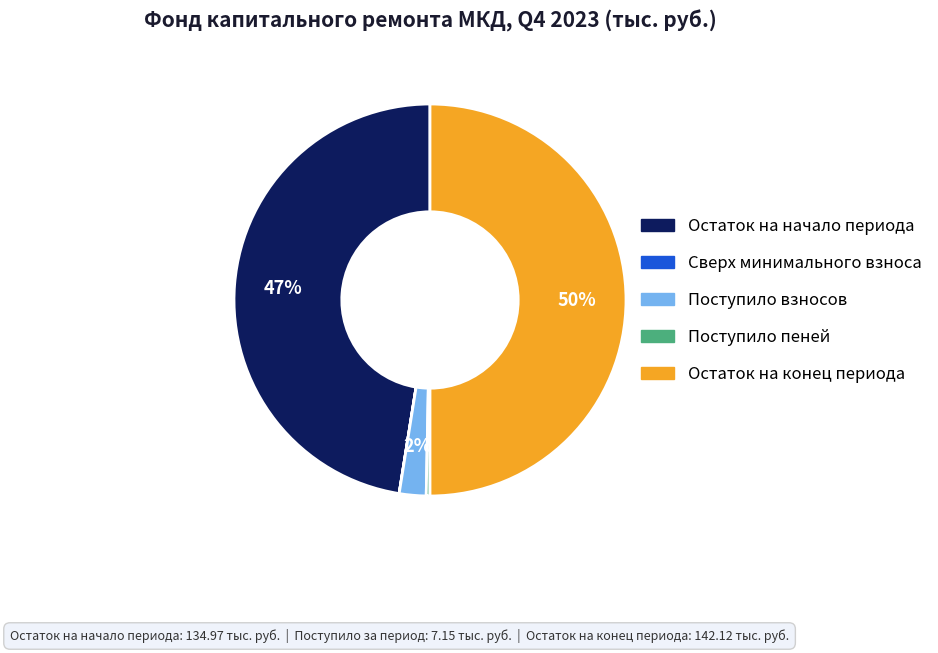

What is the largest slice in the pie chart?

Остаток на конец периода